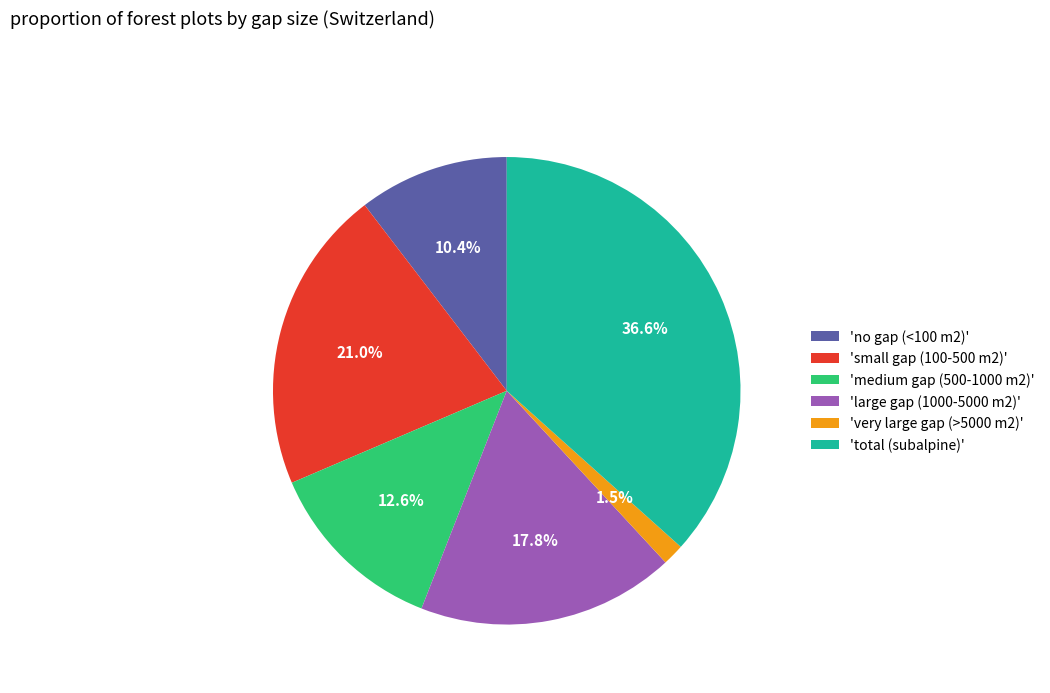

What portion of the pie excludes 'total (subalpine)'?

63.4%